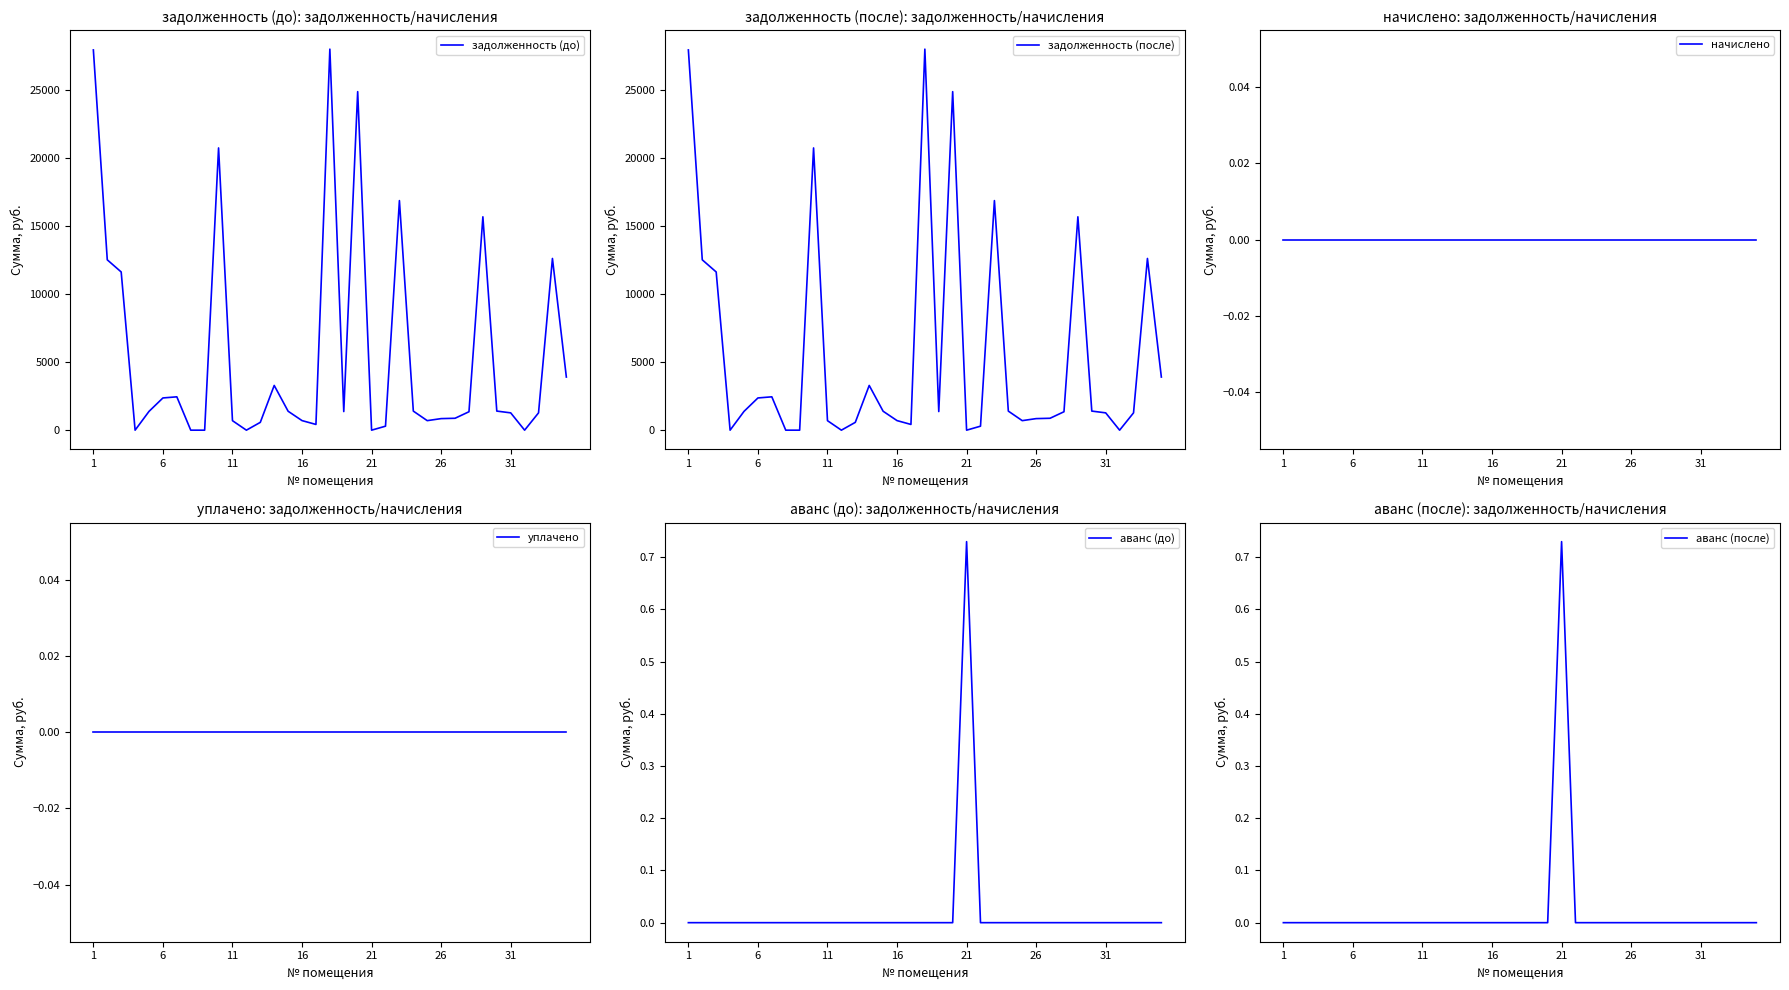

Reading right to left, list all the values displayed in this chart.

задолженность (до): 3907.9	12633.2	1273.2	0.0	1273.3	1404.4	15698.0	1355.9	875.9	850.6	701.3	1402.5	16890.6	293.5	0.0	24906.5	1368.8	28034.2	421.8	703.6	1392.3	3291.1	575.4	0.0	698.8	20765.4	0.0	0.0	2453.5	2370.6	1382.0	0.0	11639.7	12532.2	27976.0
задолженность (после): 3907.9	12633.2	1273.2	0.0	1273.3	1404.4	15698.0	1355.9	875.9	850.6	701.3	1402.5	16890.6	293.5	0.0	24906.5	1368.8	28034.2	421.8	703.6	1392.3	3291.1	575.4	0.0	698.8	20765.4	0.0	0.0	2453.5	2370.6	1382.0	0.0	11639.7	12532.2	27976.0
начислено: 0.0	0.0	0.0	0.0	0.0	0.0	0.0	0.0	0.0	0.0	0.0	0.0	0.0	0.0	0.0	0.0	0.0	0.0	0.0	0.0	0.0	0.0	0.0	0.0	0.0	0.0	0.0	0.0	0.0	0.0	0.0	0.0	0.0	0.0	0.0
уплачено: 0.0	0.0	0.0	0.0	0.0	0.0	0.0	0.0	0.0	0.0	0.0	0.0	0.0	0.0	0.0	0.0	0.0	0.0	0.0	0.0	0.0	0.0	0.0	0.0	0.0	0.0	0.0	0.0	0.0	0.0	0.0	0.0	0.0	0.0	0.0
аванс (до): 0.0	0.0	0.0	0.0	0.0	0.0	0.0	0.0	0.0	0.0	0.0	0.0	0.0	0.0	0.7	0.0	0.0	0.0	0.0	0.0	0.0	0.0	0.0	0.0	0.0	0.0	0.0	0.0	0.0	0.0	0.0	0.0	0.0	0.0	0.0
аванс (после): 0.0	0.0	0.0	0.0	0.0	0.0	0.0	0.0	0.0	0.0	0.0	0.0	0.0	0.0	0.7	0.0	0.0	0.0	0.0	0.0	0.0	0.0	0.0	0.0	0.0	0.0	0.0	0.0	0.0	0.0	0.0	0.0	0.0	0.0	0.0